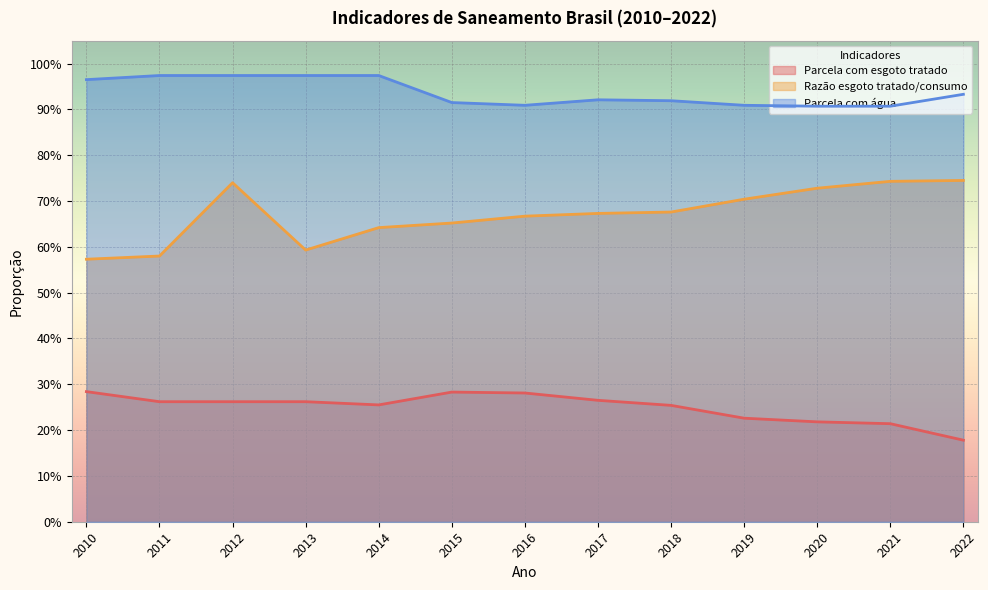

Which series has the widest spread of values?

Razão esgoto tratado/consumo